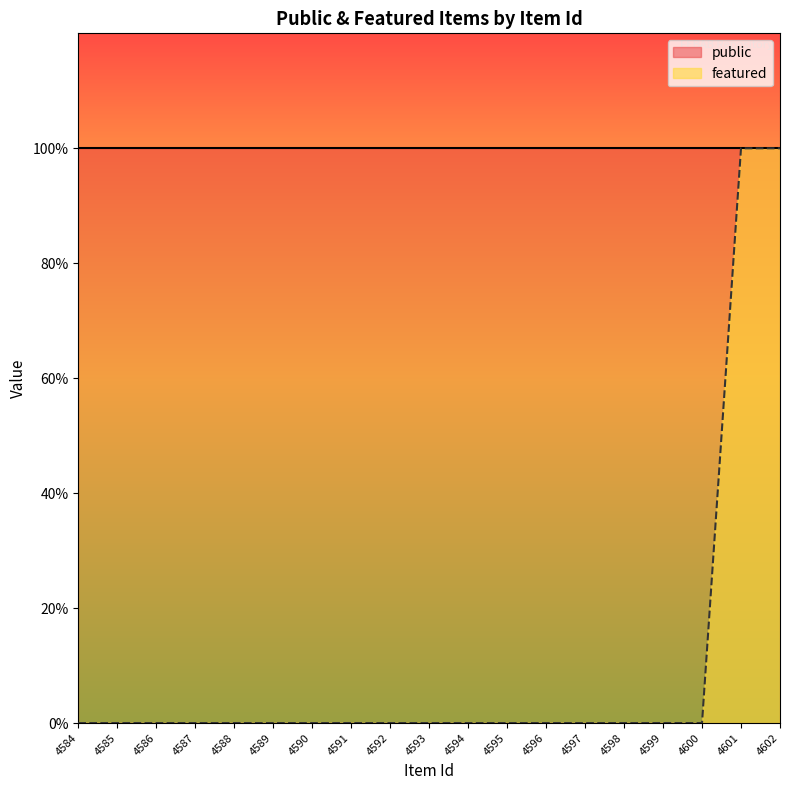

How many values are between 0 and 1?

19